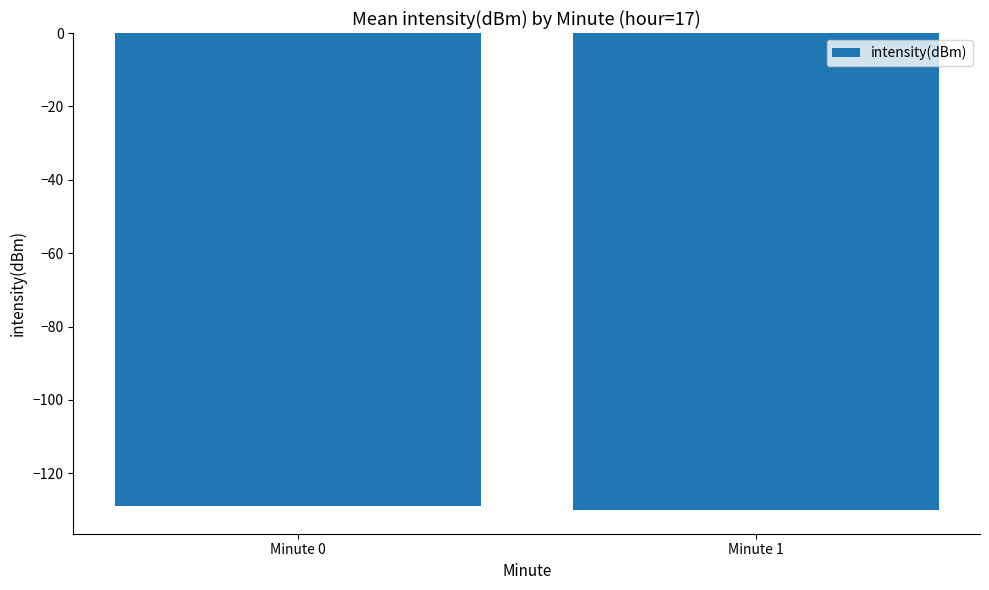

What is the average value?

-129.4